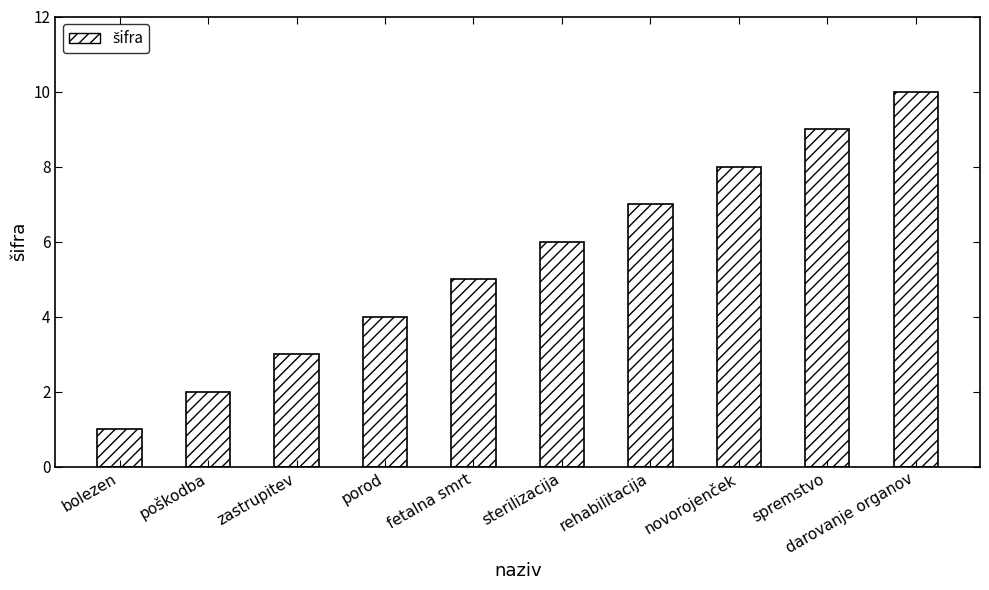

What value does the data have at spremstvo?

9